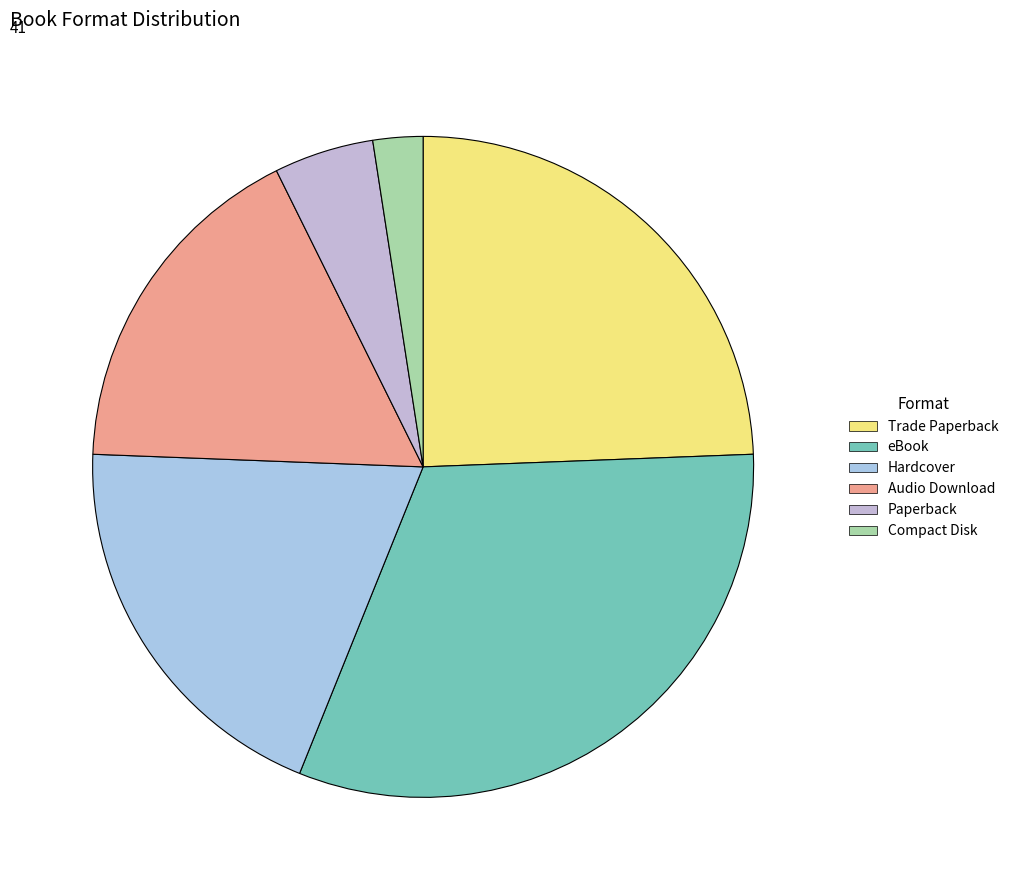

Does any single category account for the majority?

No